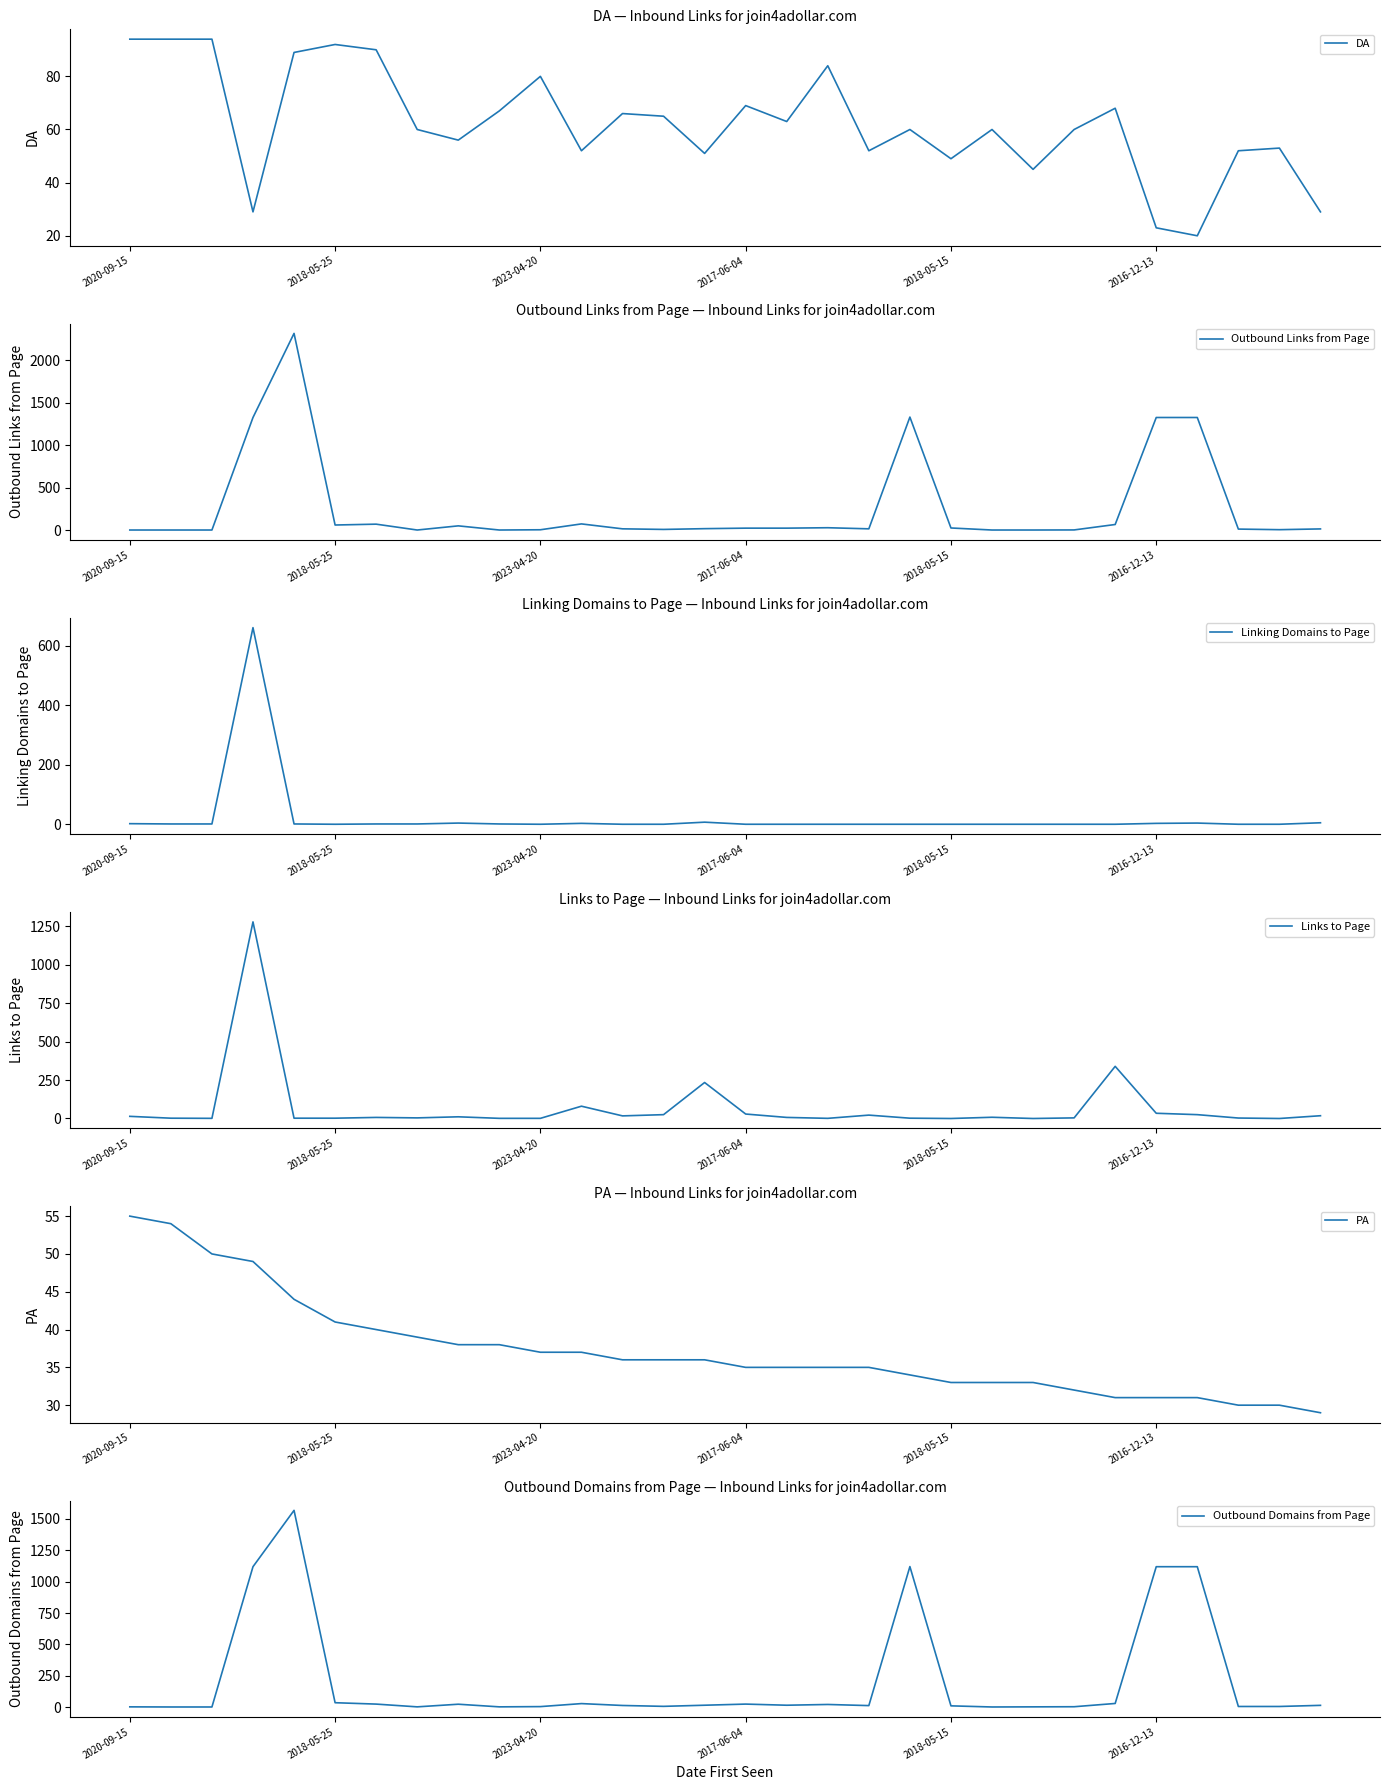

The value of Outbound Domains from Page at 6 is 24. True or false?

True